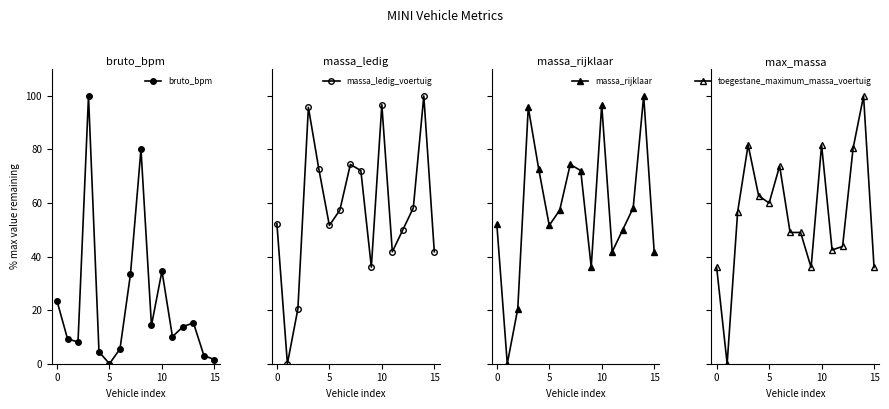

What are all the series names shown in the legend?

bruto_bpm, massa_ledig_voertuig, massa_rijklaar, toegestane_maximum_massa_voertuig